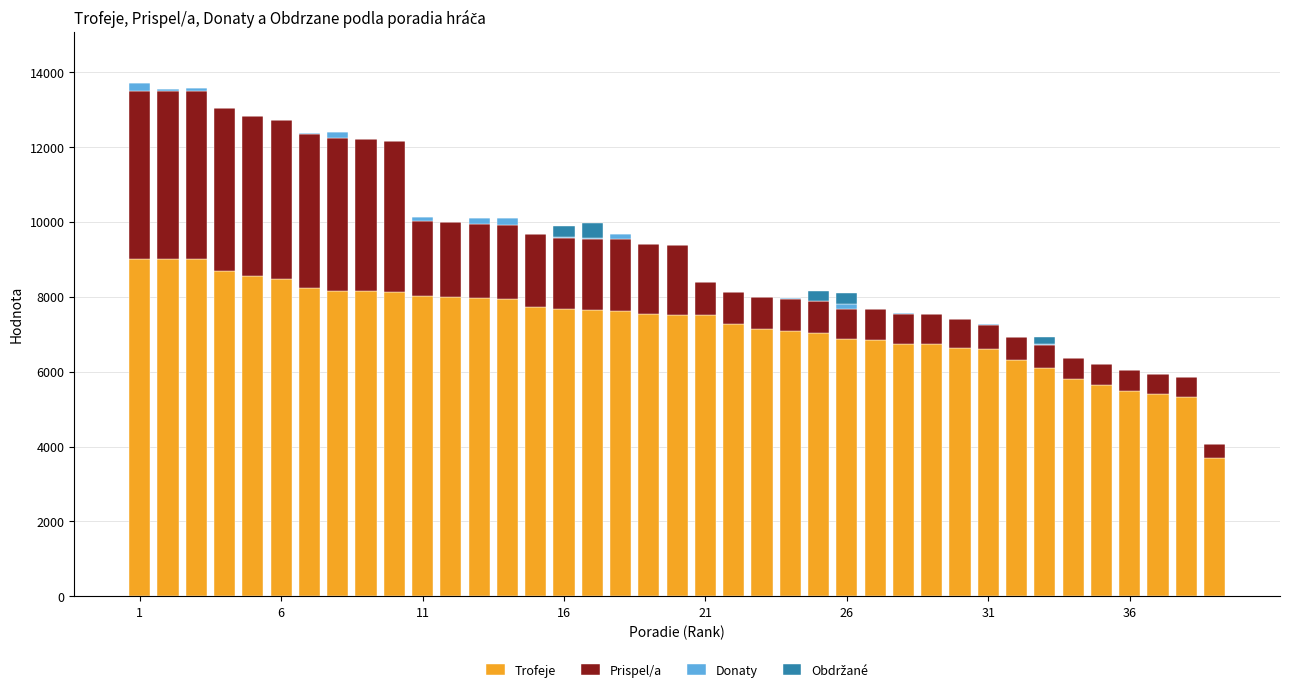

What is the sum of all Trofeje values?

283161